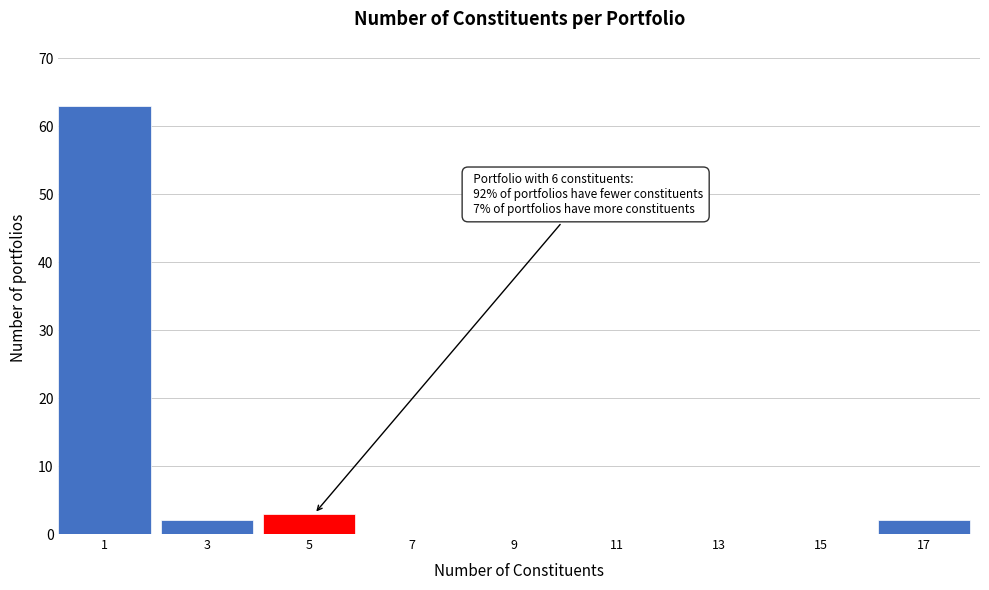

Reading left to right, extract all data points from this chart.

1=63	3=2	5=3	7=0	9=0	11=0	13=0	15=0	17=2